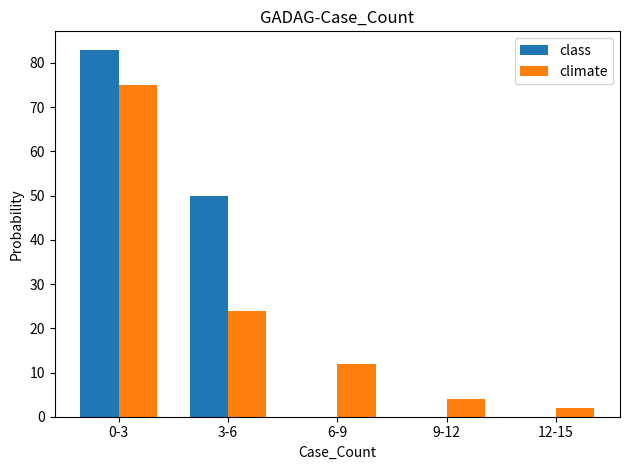

At which category is the sum across all series the highest?

0-3